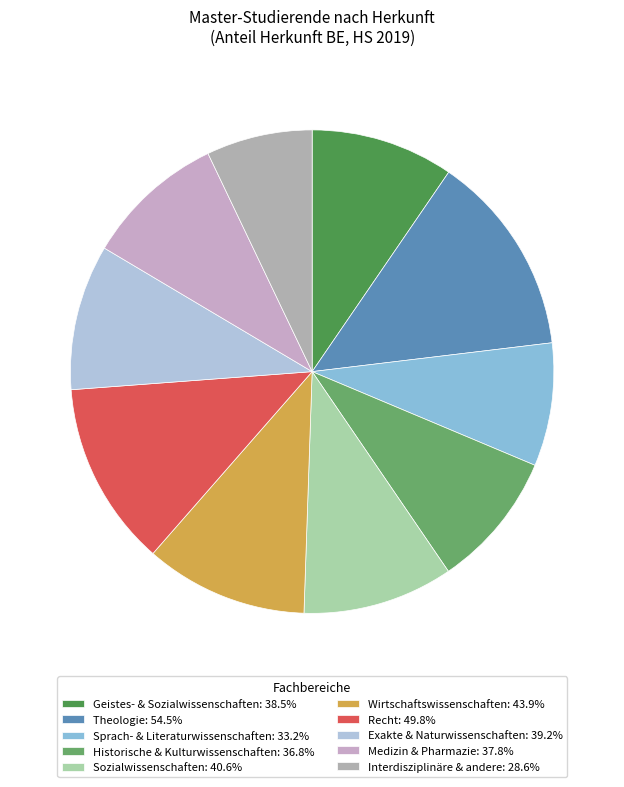

Does any single category account for the majority?

No